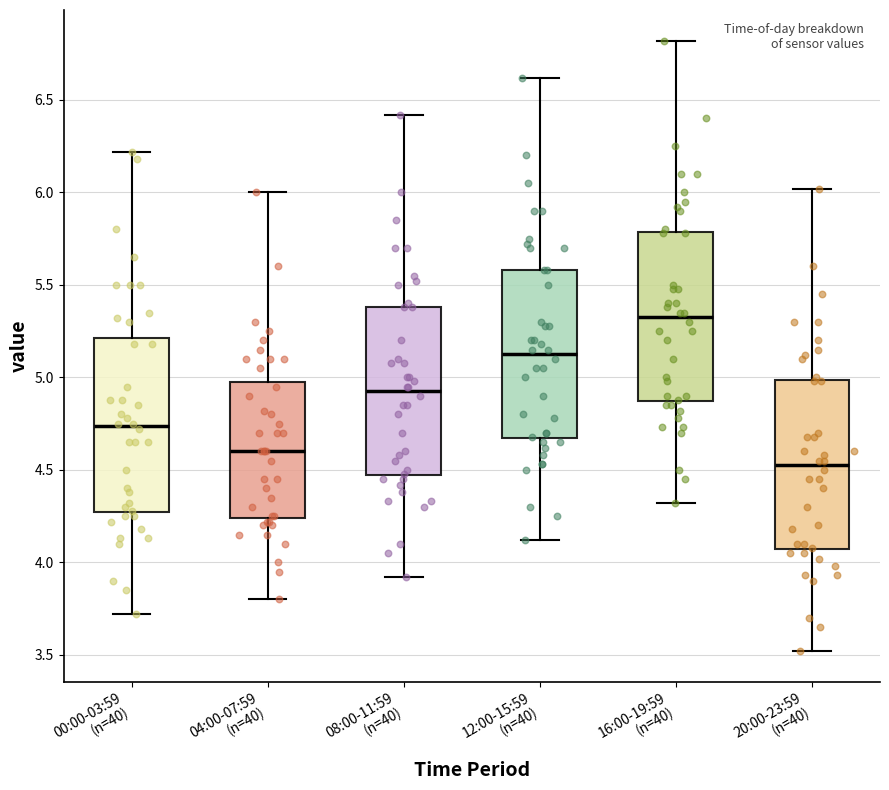

Which box has the highest median line?

16:00-19:59 (n=40)